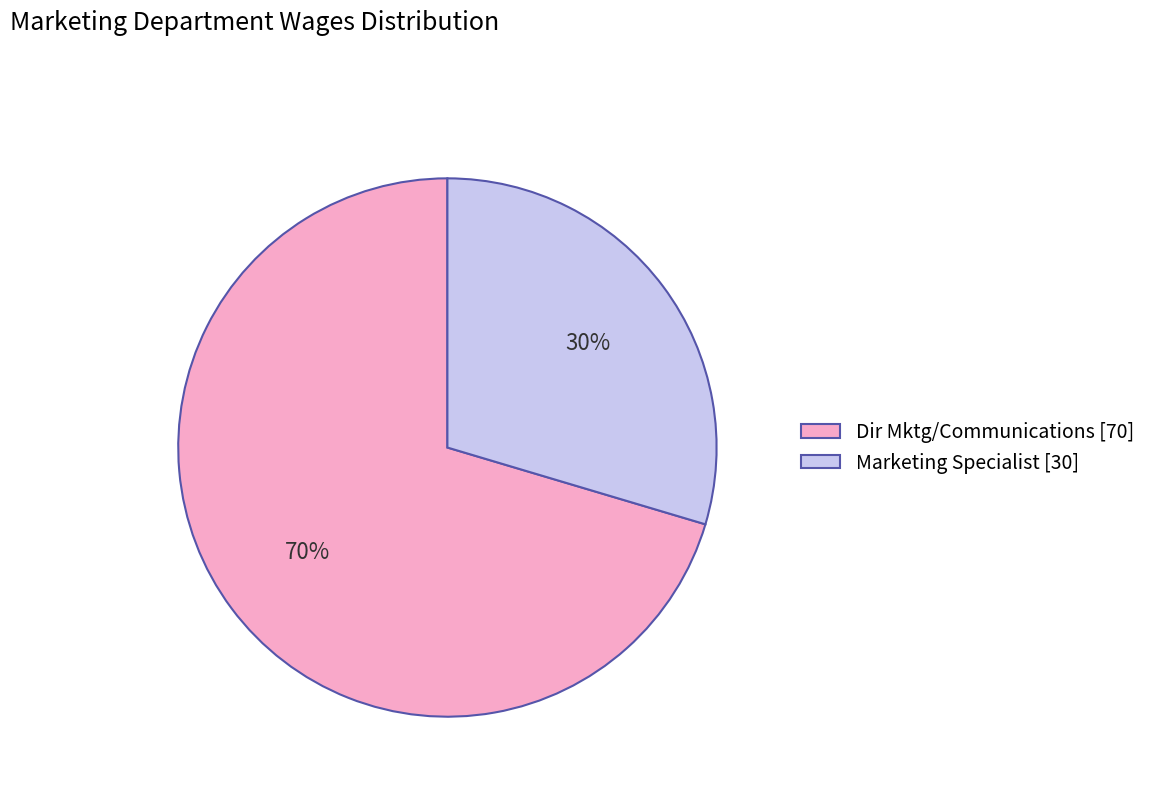

What is the largest slice in the pie chart?

Dir Mktg/Communications